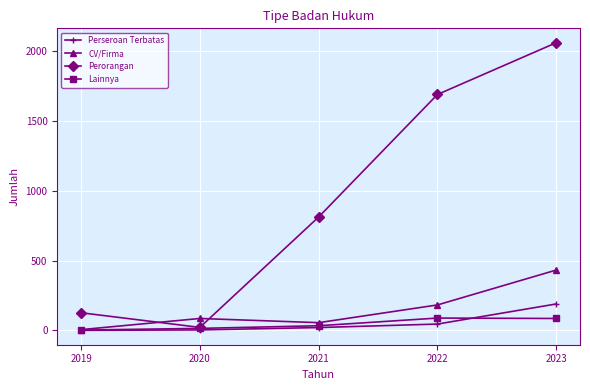

Is it true that Perorangan equals 37 at 2019?

False